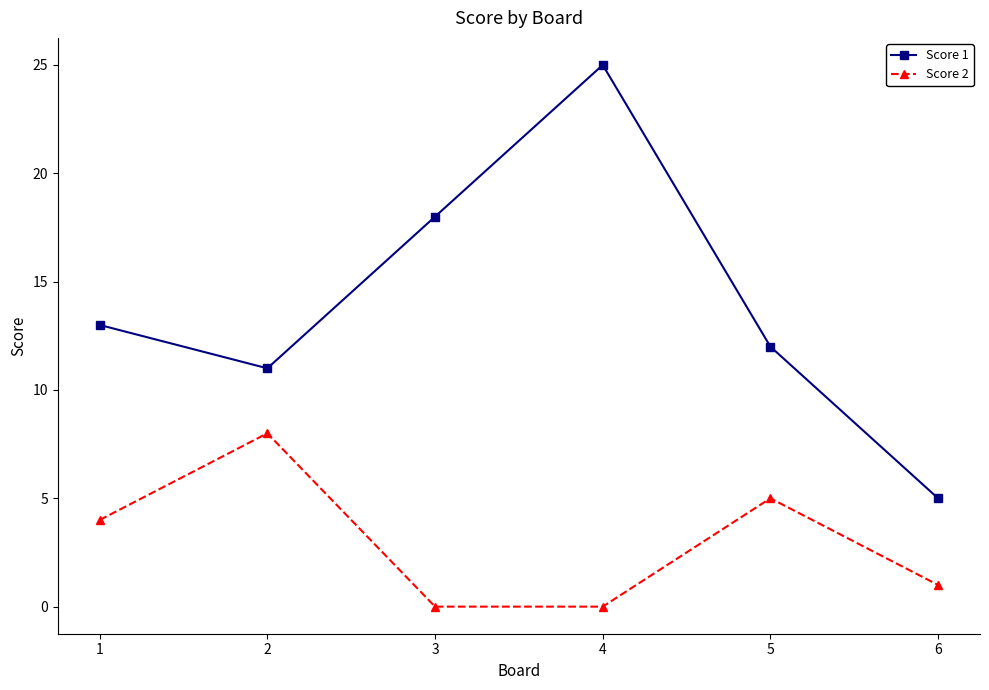

Which series changed the most between 4 and 5?

Score 1